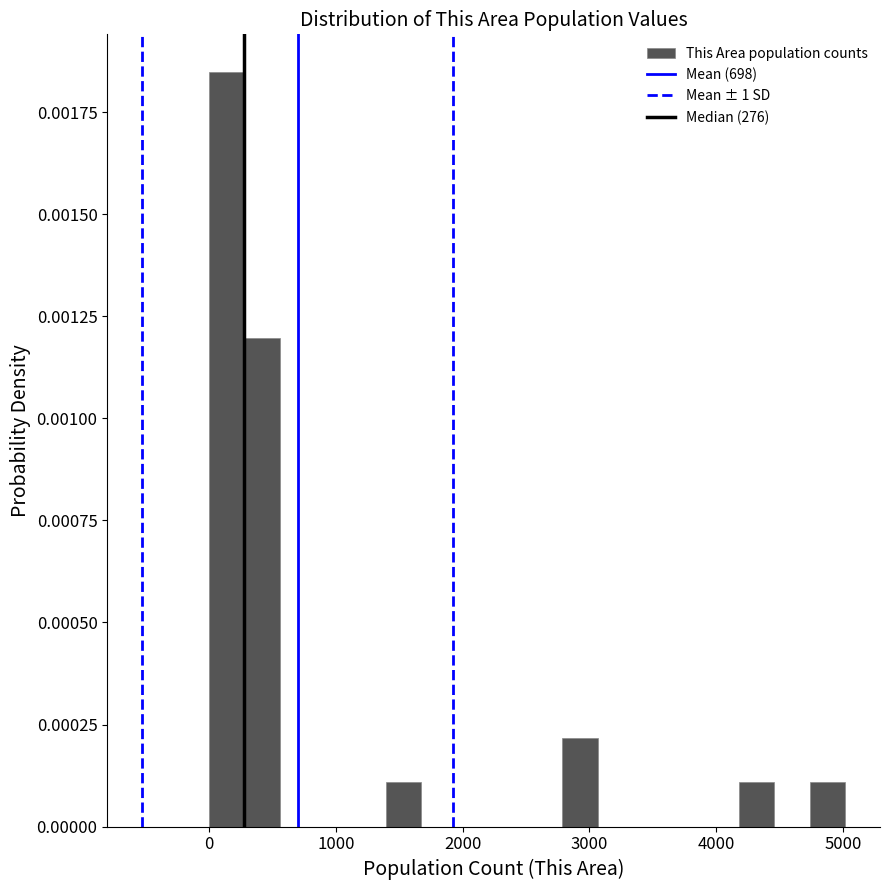

Around what value on the x-axis is the tallest bar? Give the approximate position of its centre, as read against the axis.

100